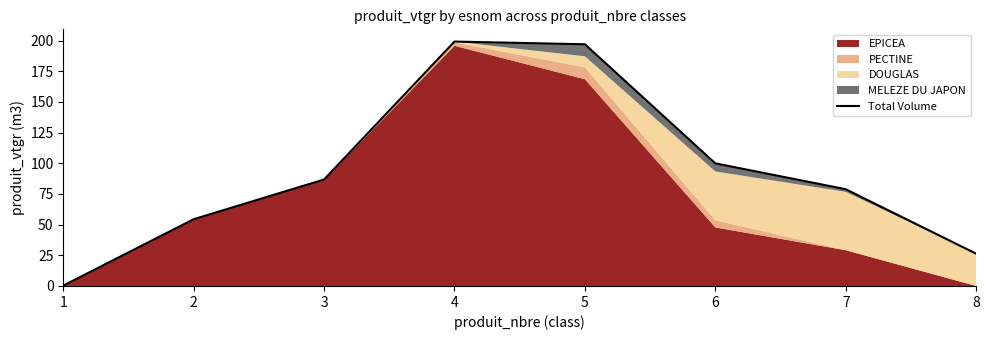

List the labels in order of value, smallest first.

1, 8, 2, 7, 3, 6, 5, 4